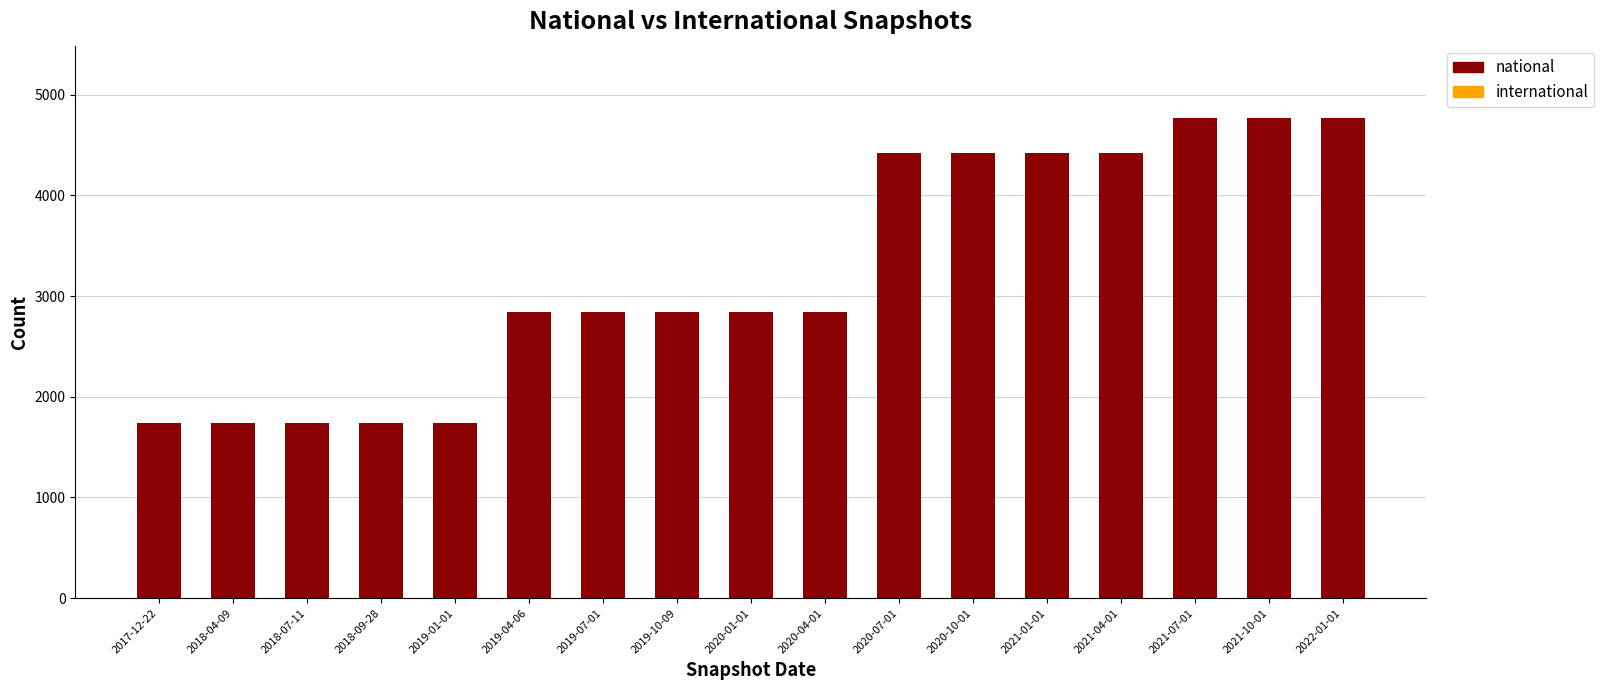

What is the average value?

3230